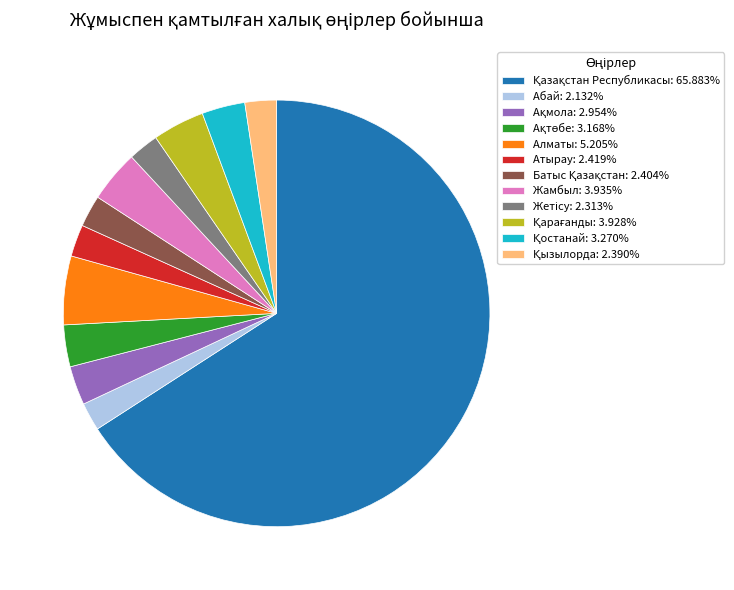

True or false: Абай accounts for 9% of the total.

False